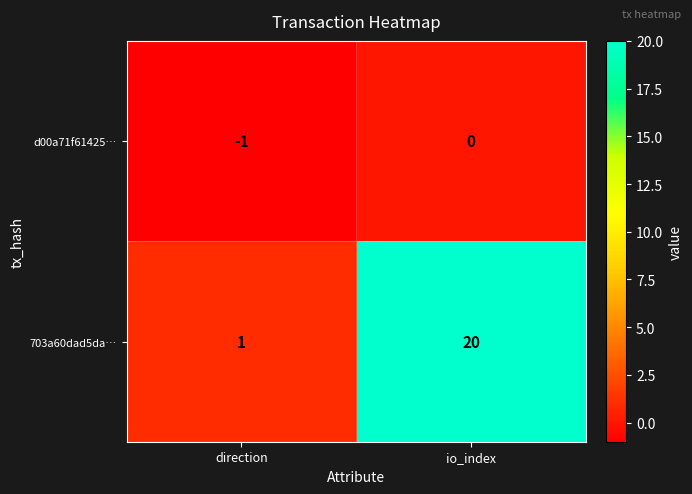

Reading right to left, transcribe all the data shown in this chart.

d00a71f61425…: io_index=0	direction=-1
703a60dad5da…: io_index=20	direction=1